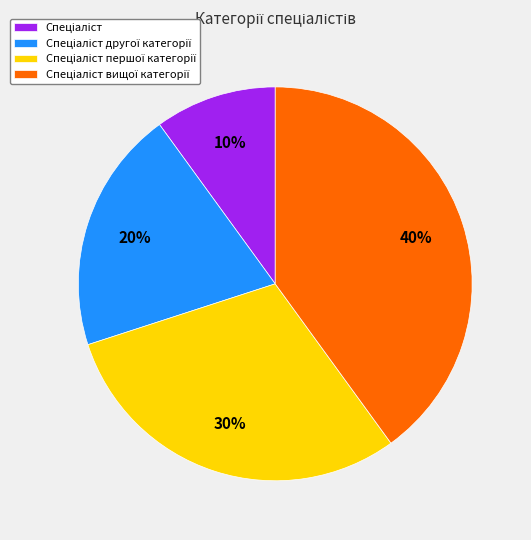

To the nearest percent, what is the difference between the largest and smallest slice percentages?

30%